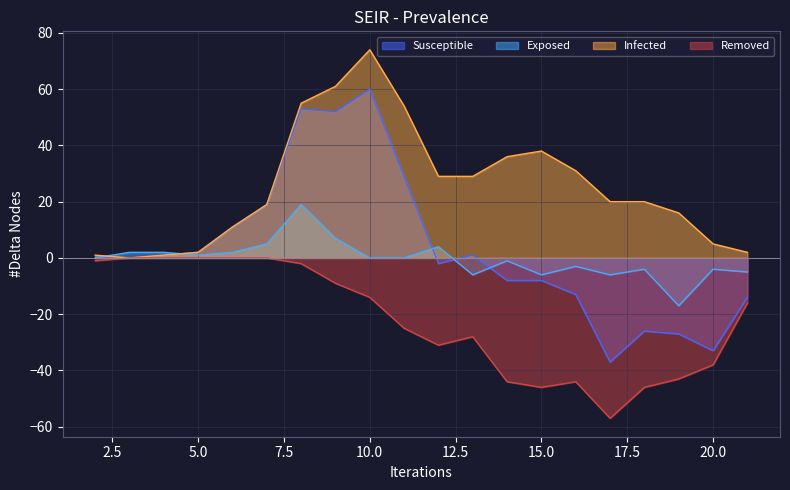

What is the maximum value shown in the chart?

74